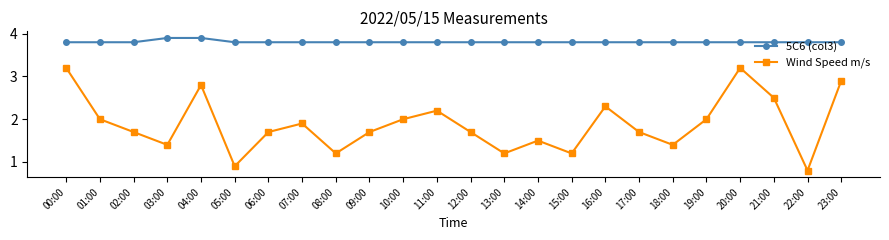

True or false: Wind Speed m/s and 5C6 (col3) cross at least once.

False